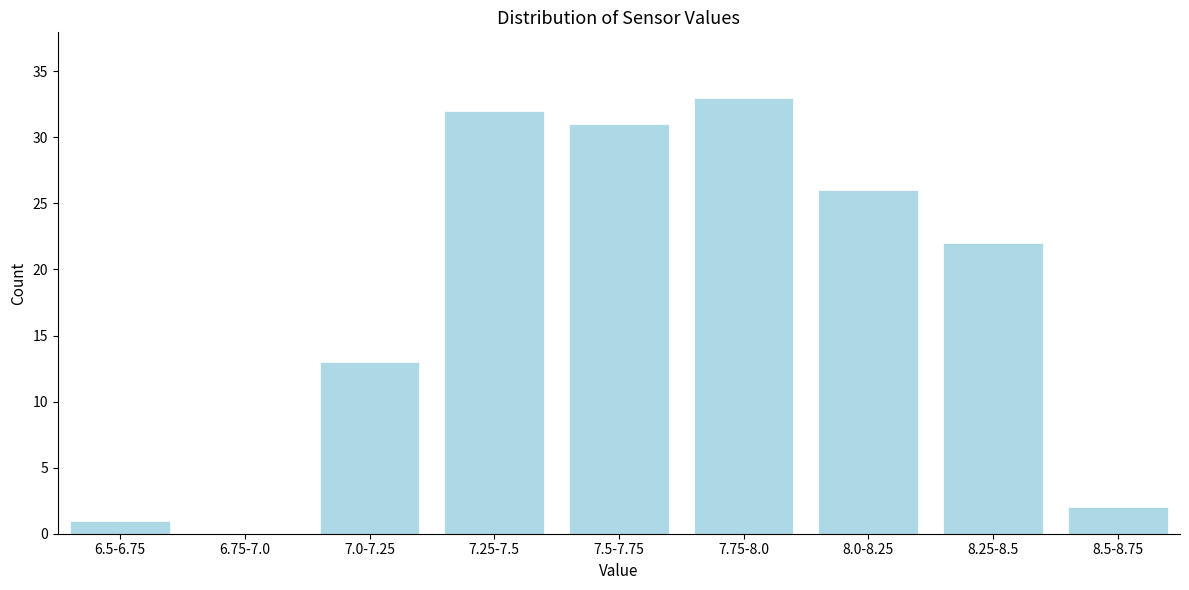

Reading left to right, what are all the values shown in this chart?

6.5-6.75=1	6.75-7.0=0	7.0-7.25=13	7.25-7.5=32	7.5-7.75=31	7.75-8.0=33	8.0-8.25=26	8.25-8.5=22	8.5-8.75=2